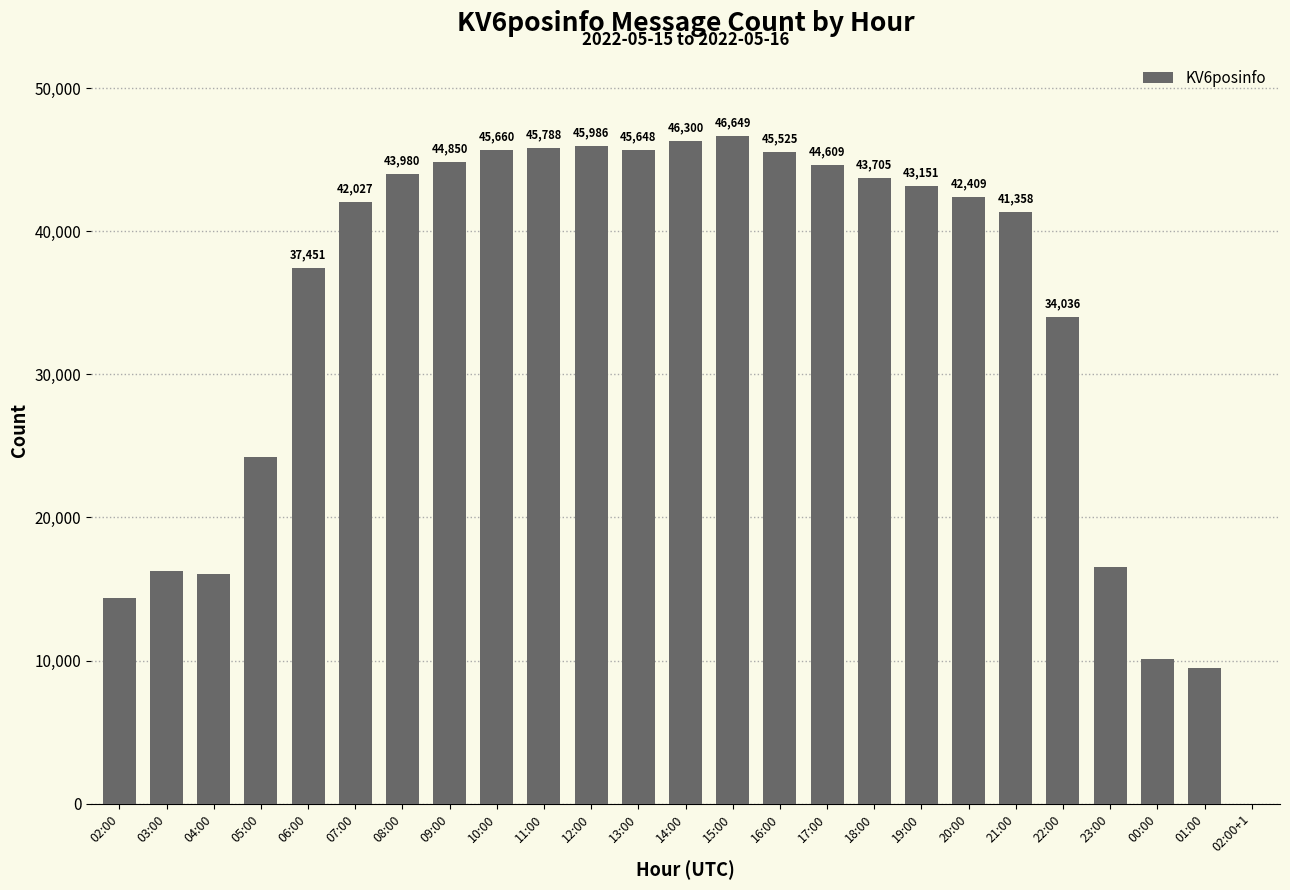

What is the change in value from 06:00 to 02:00+1?

-37448